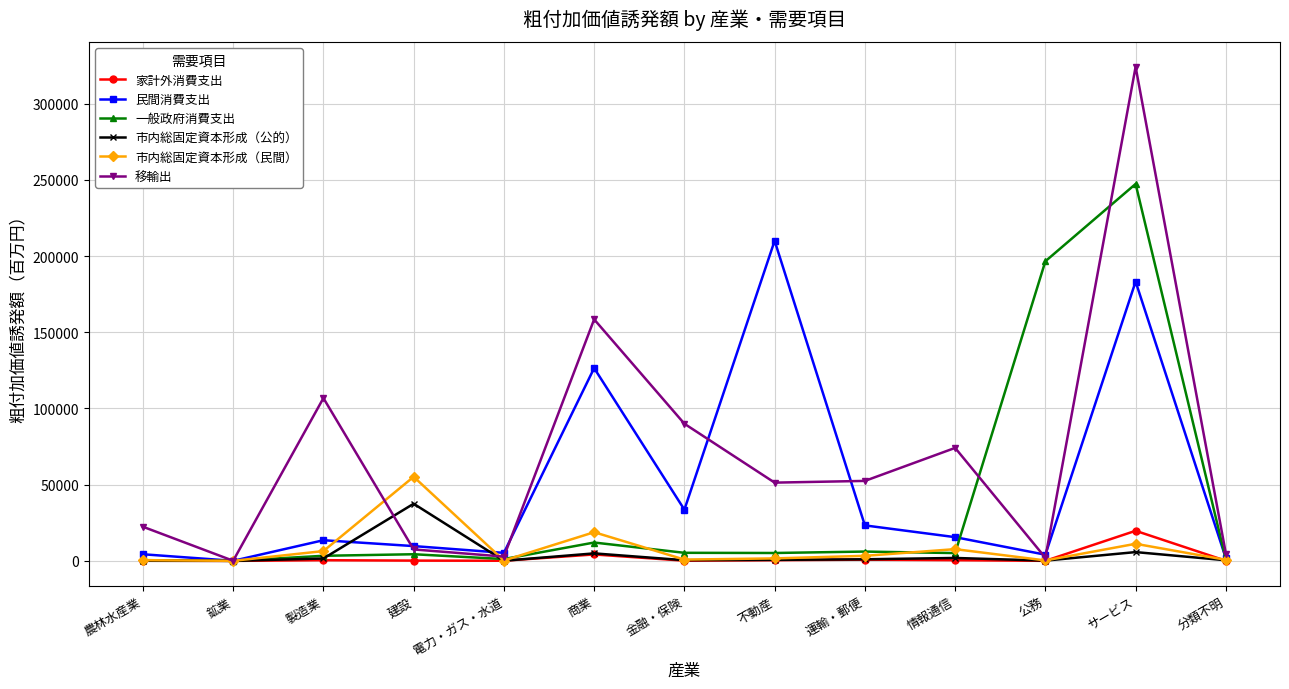

At which category does the chart reach its peak across all series?

サービス